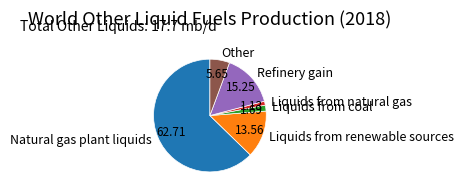

Does any single category account for the majority?

Yes